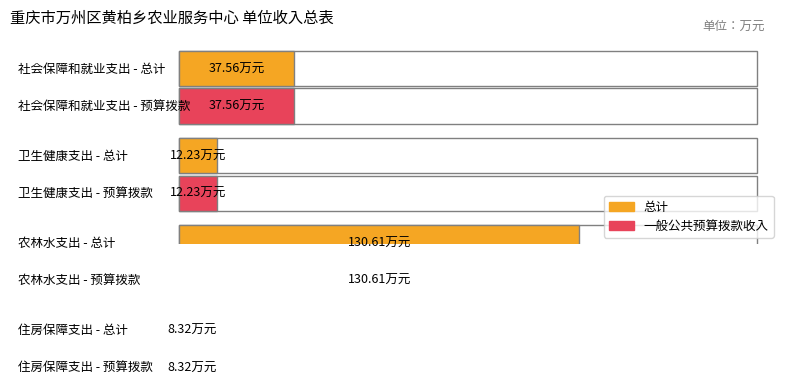

What position from the left is 卫生健康支出?

2